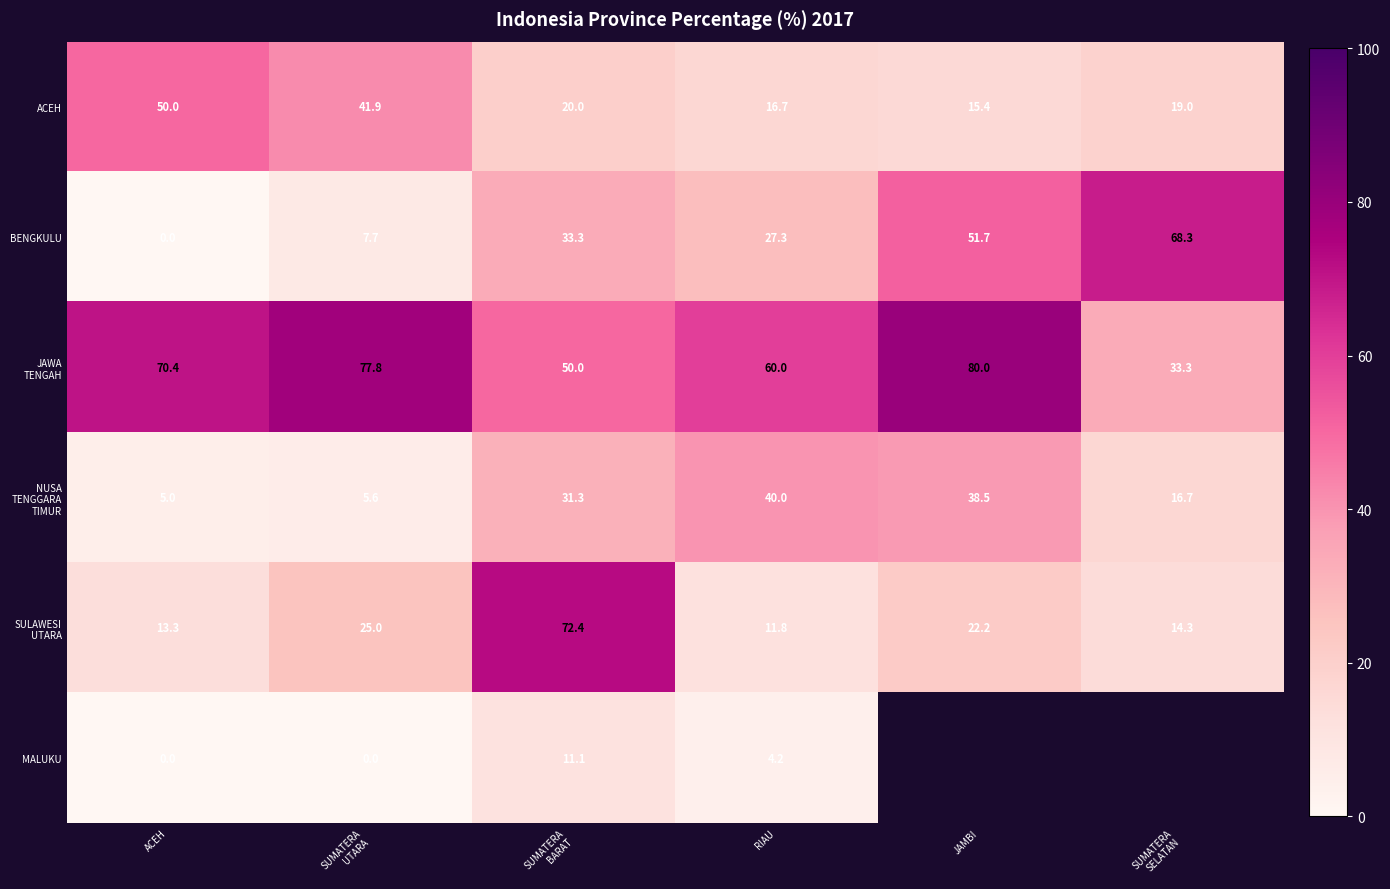

Read the BENGKULU value at RIAU.

27.3